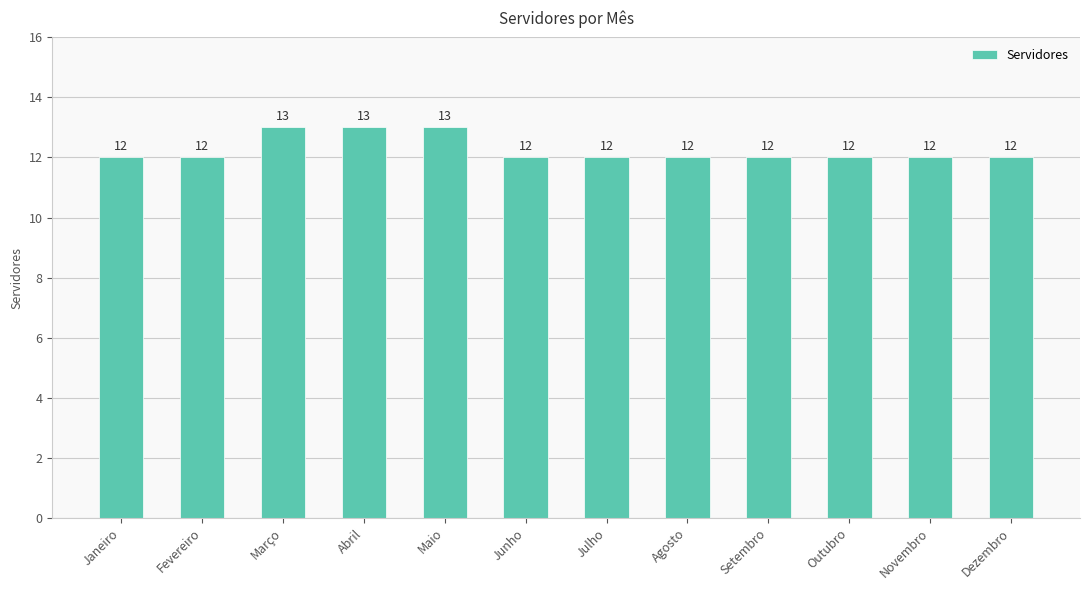

Approximately how many times larger is the value at Janeiro compared to Outubro?

1.0